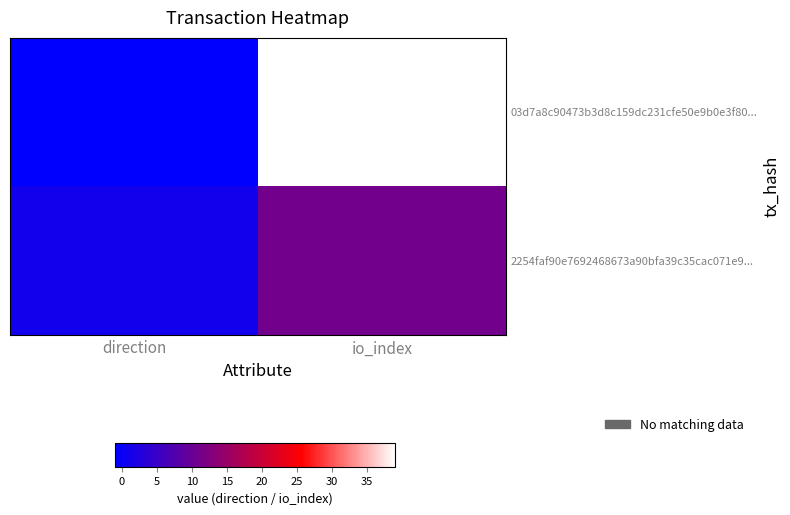

At how many categories does at least one series exceed 5?

1